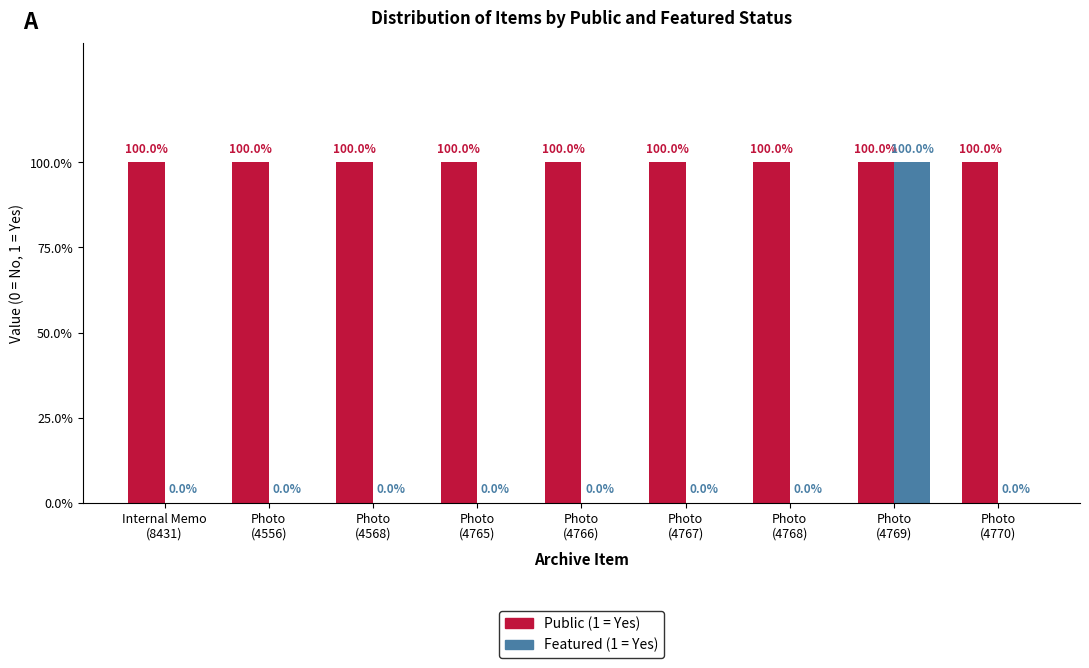

What is the label of the 5th bar from the right?

Photo
(4766)